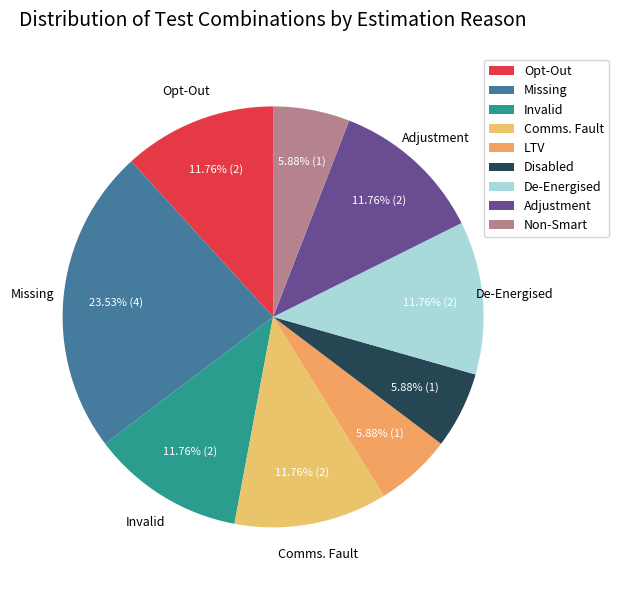

The Invalid slice represents 22% of the pie. True or false?

False